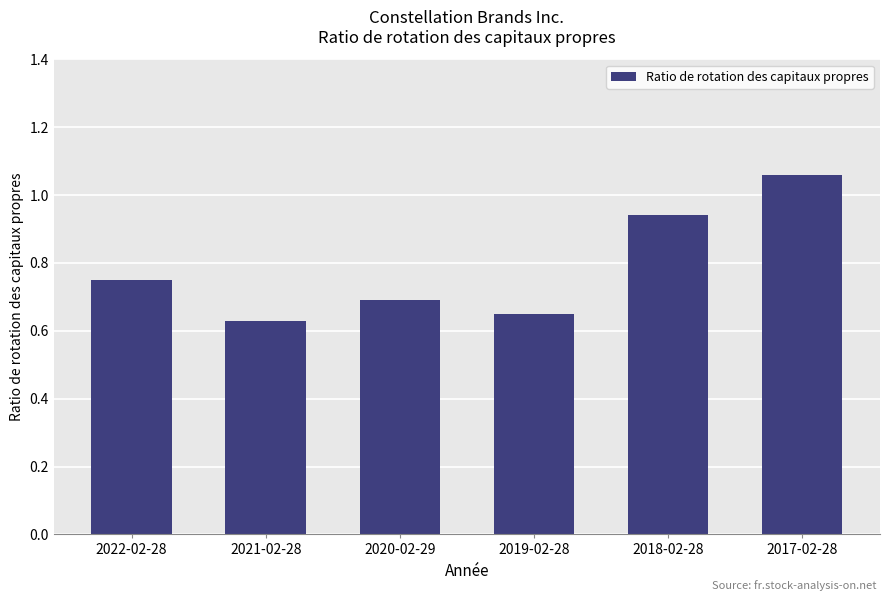

How many bars are there in total?

6